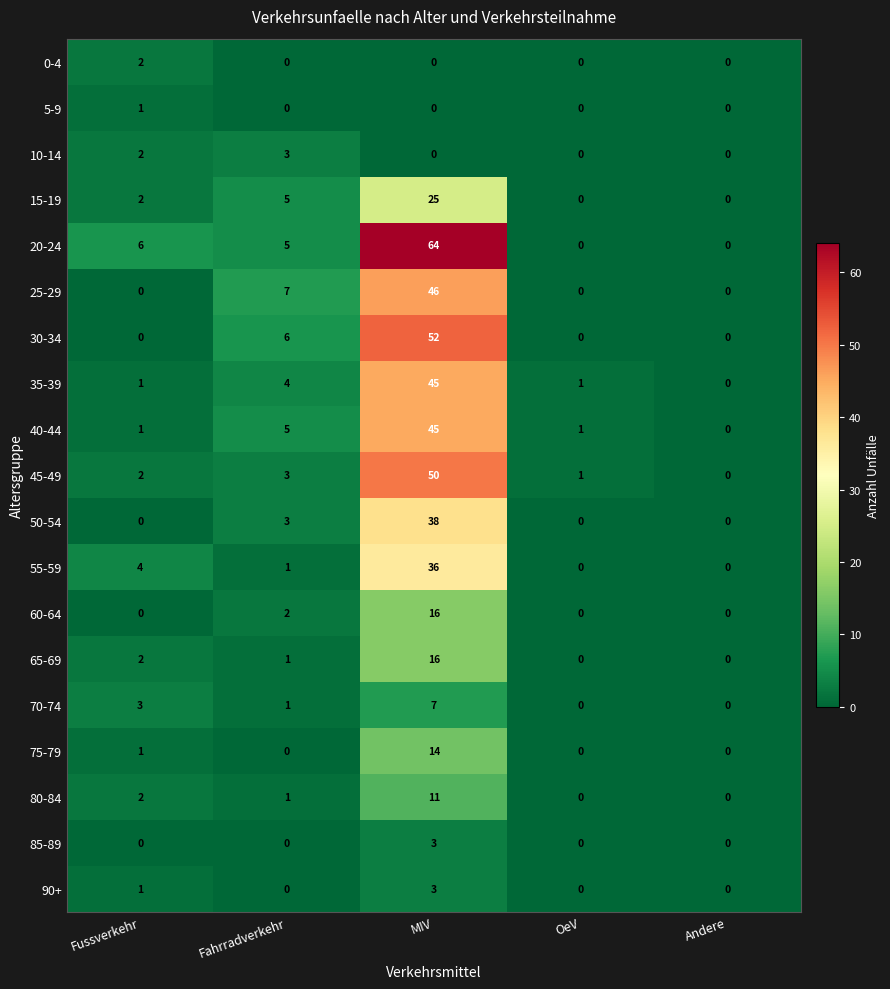

The 25-29 series shows 7 at Fahrradverkehr. True or false?

True